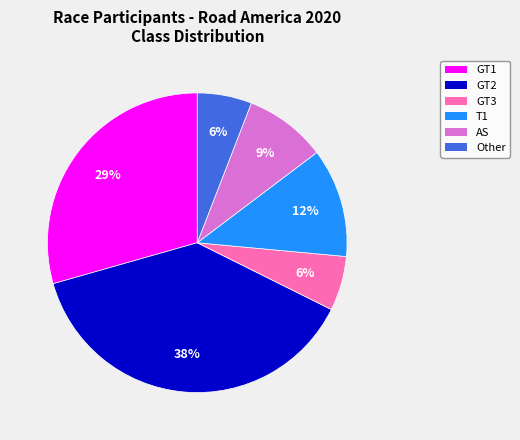

The GT1 slice represents 29% of the pie. True or false?

True